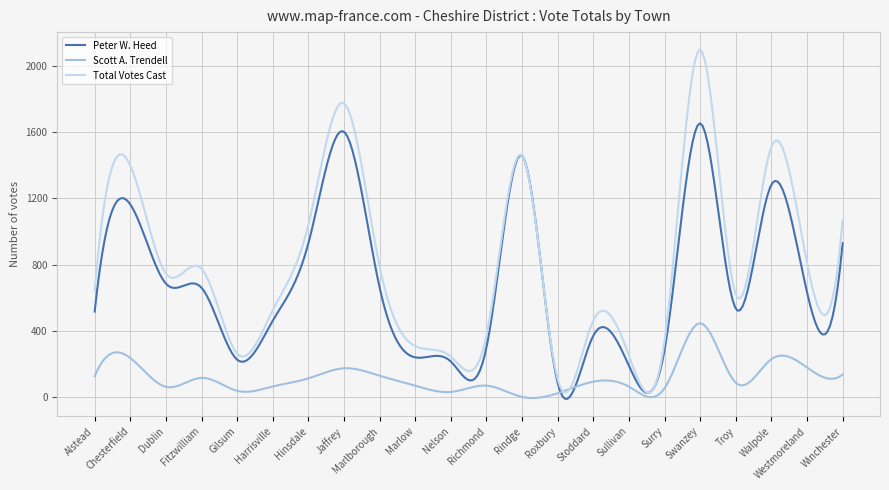

What are all the series names shown in the legend?

Peter W. Heed, Scott A. Trendell, Total Votes Cast